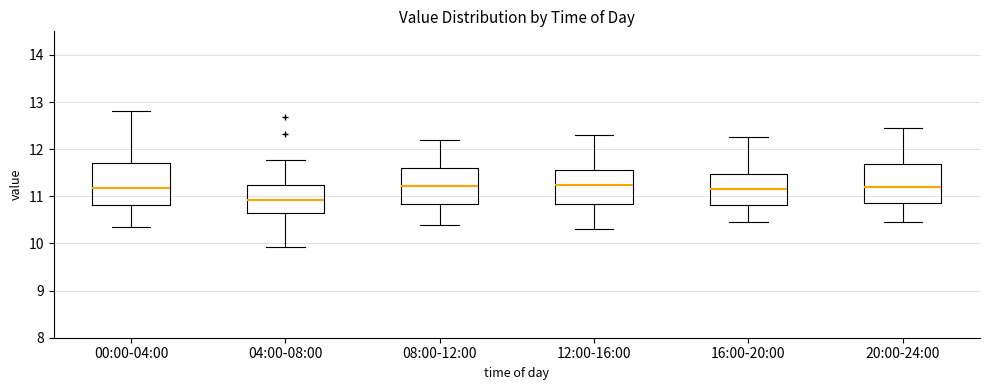

Where does the median line of the box for 20:00-24:00 sit on the y-axis? The values are not printed on the chart, so give them approximately, as read against the axis.

11.2